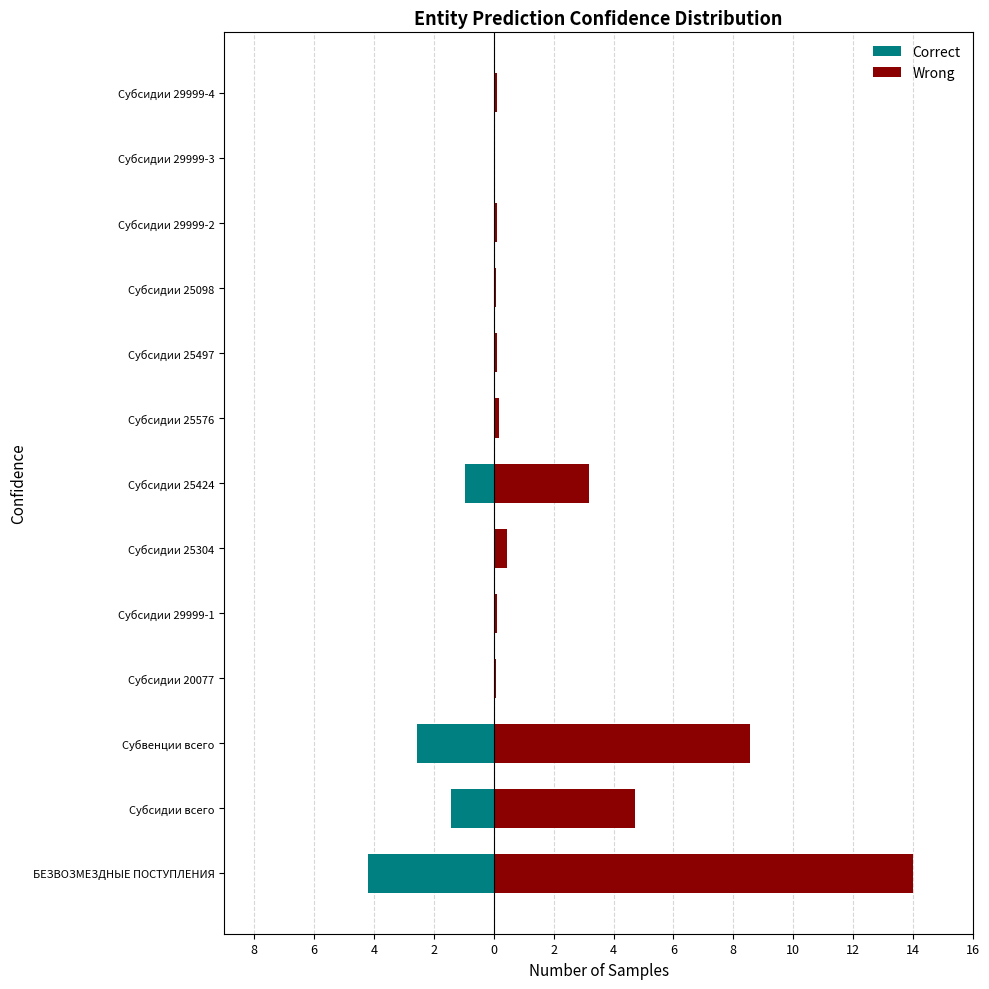

Rank the series by their maximum value, from highest to lowest.

Wrong, Correct